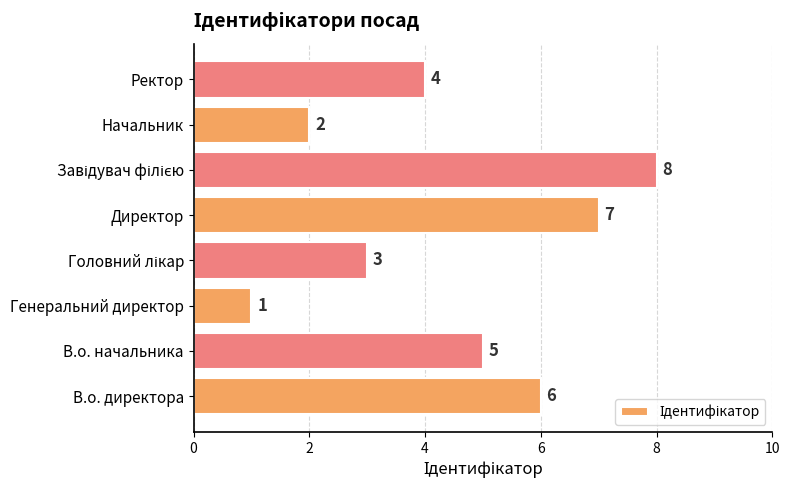

Reading bottom to top, extract all data points from this chart.

6	5	1	3	7	8	2	4